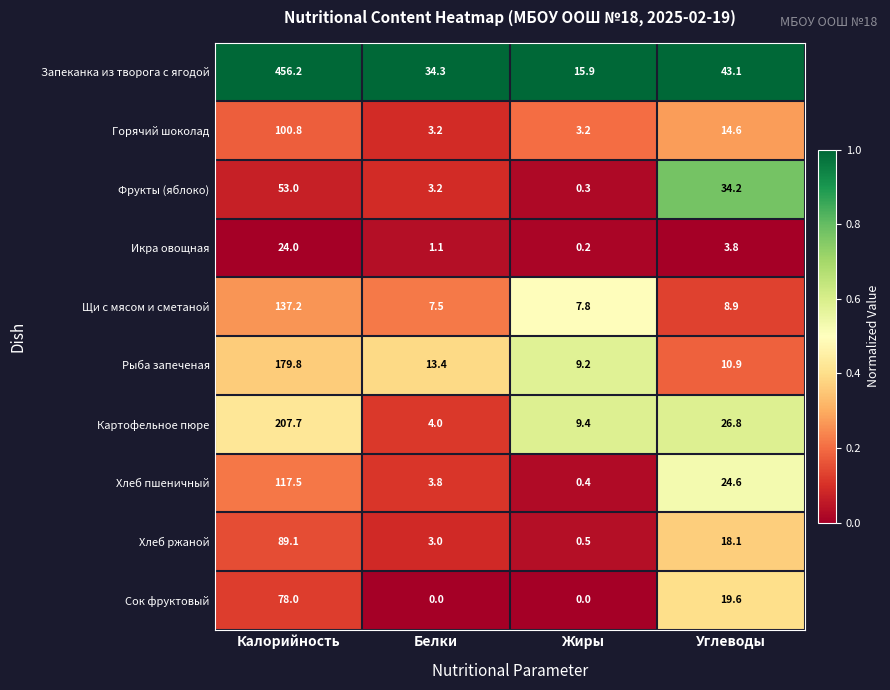

What is the total value across all series at Жиры?

46.9